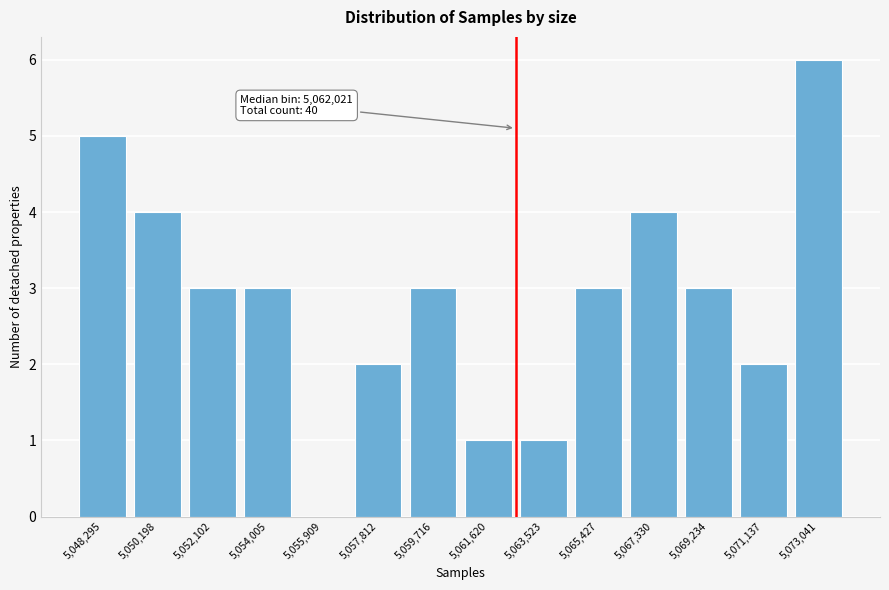

Reading right to left, list all the values displayed in this chart.

5,073,041=6	5,071,137=2	5,069,234=3	5,067,330=4	5,065,427=3	5,063,523=1	5,061,620=1	5,059,716=3	5,057,812=2	5,055,909=0	5,054,005=3	5,052,102=3	5,050,198=4	5,048,295=5